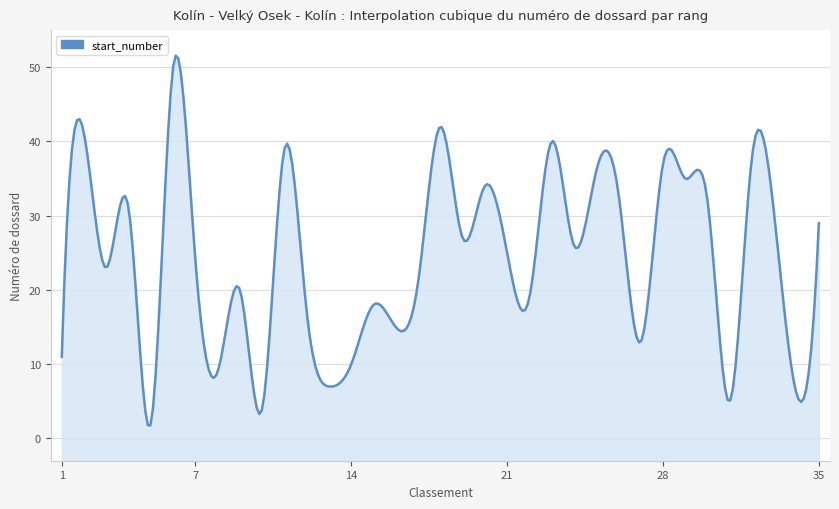

What is the difference between the second highest and minimum values?

40